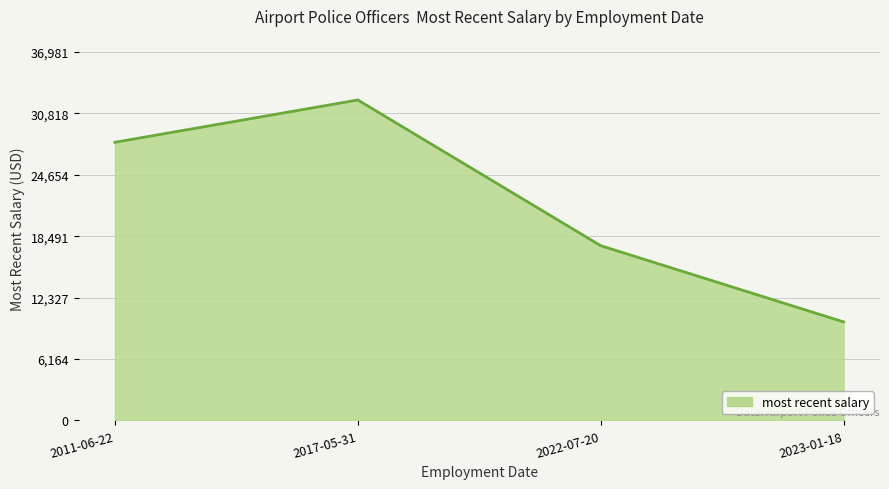

Does the chart have visible grid lines?

Yes